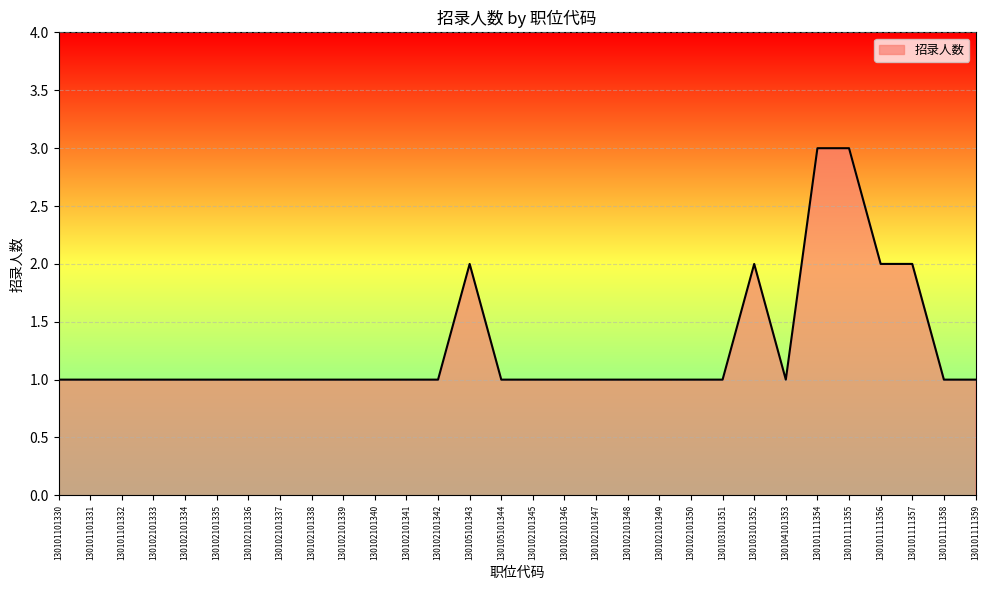

True or false: the data shows 3 at 130101111356.

False